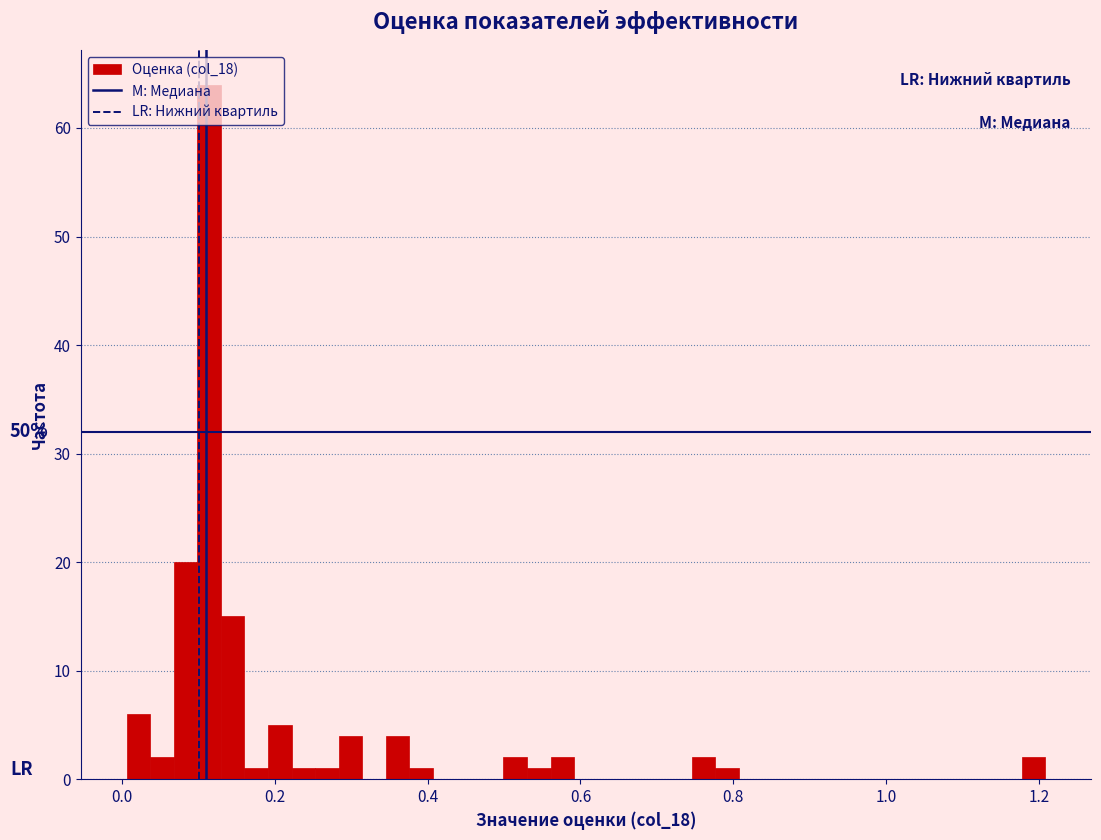

Read against the x-axis, roughly where is the centre of the tallest bar?

0.12